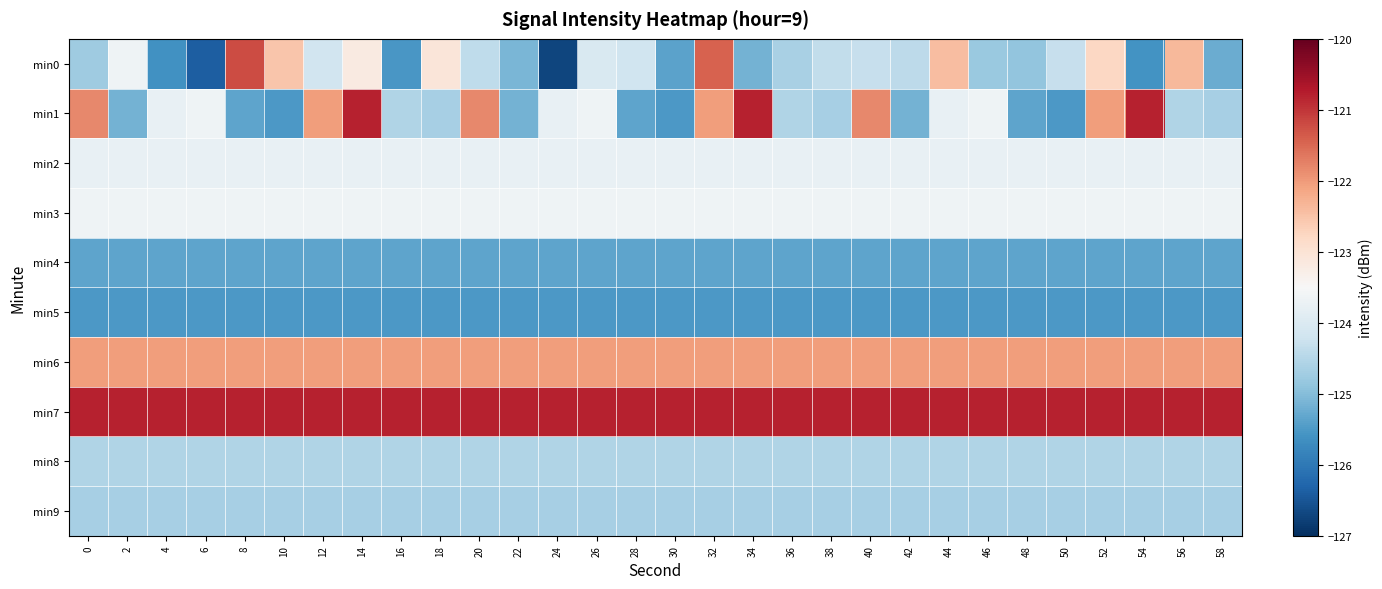

What is the spread (max minus min) of values at 38?

4.7